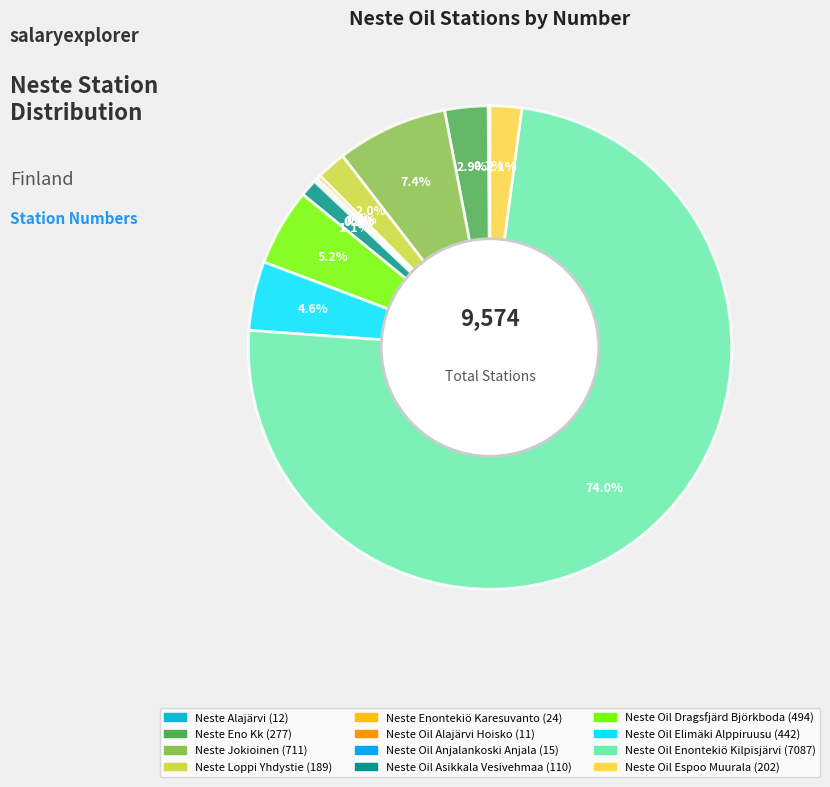

Between Neste Oil Espoo Muurala and Neste Enontekiö Karesuvanto, which is larger?

Neste Oil Espoo Muurala